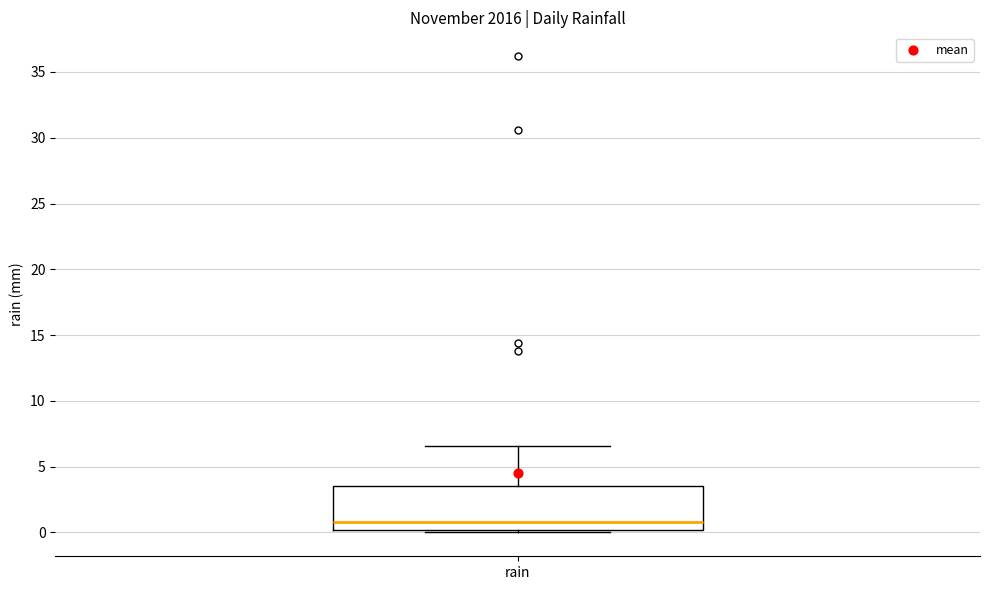

Transcribe this box plot: give where the median line is, the range the box spans, and where the two whiskers end, as read against the y-axis. The values are not printed on the chart, so give them approximately, as read against the axis.

median 1.0, box 0.0 to 3.5, whiskers 0.0 (just below the box's lower edge) to 6.5